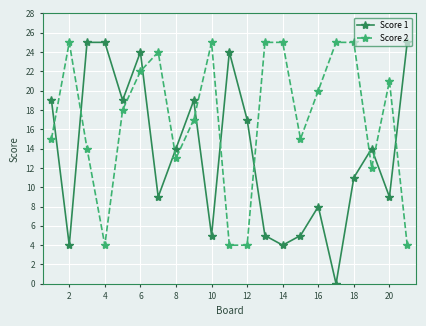

True or false: Score 1 and Score 2 cross at least once.

True